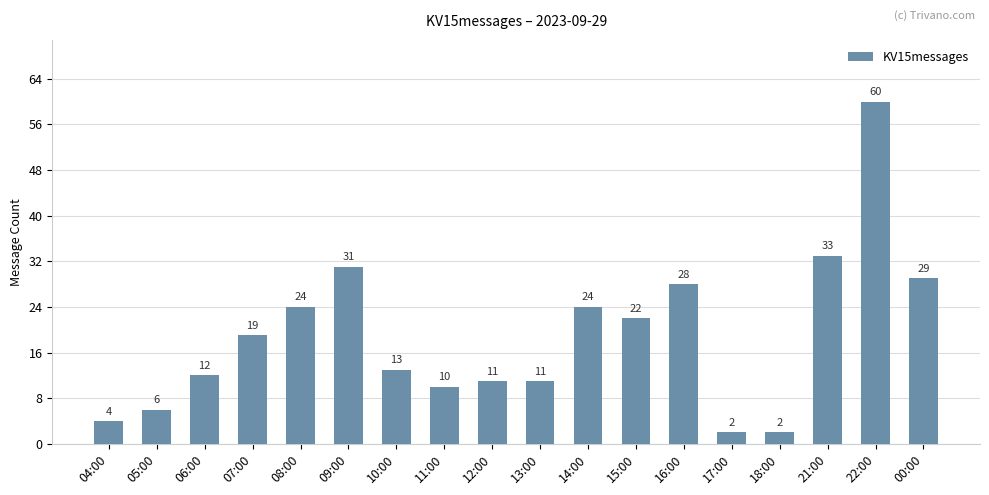

True or false: the data shows 8 at 10:00.

False